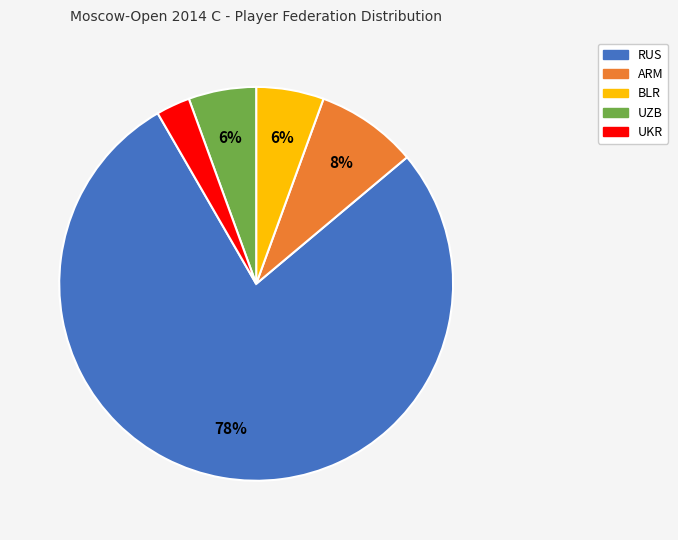

Which slice is the smallest?

UKR